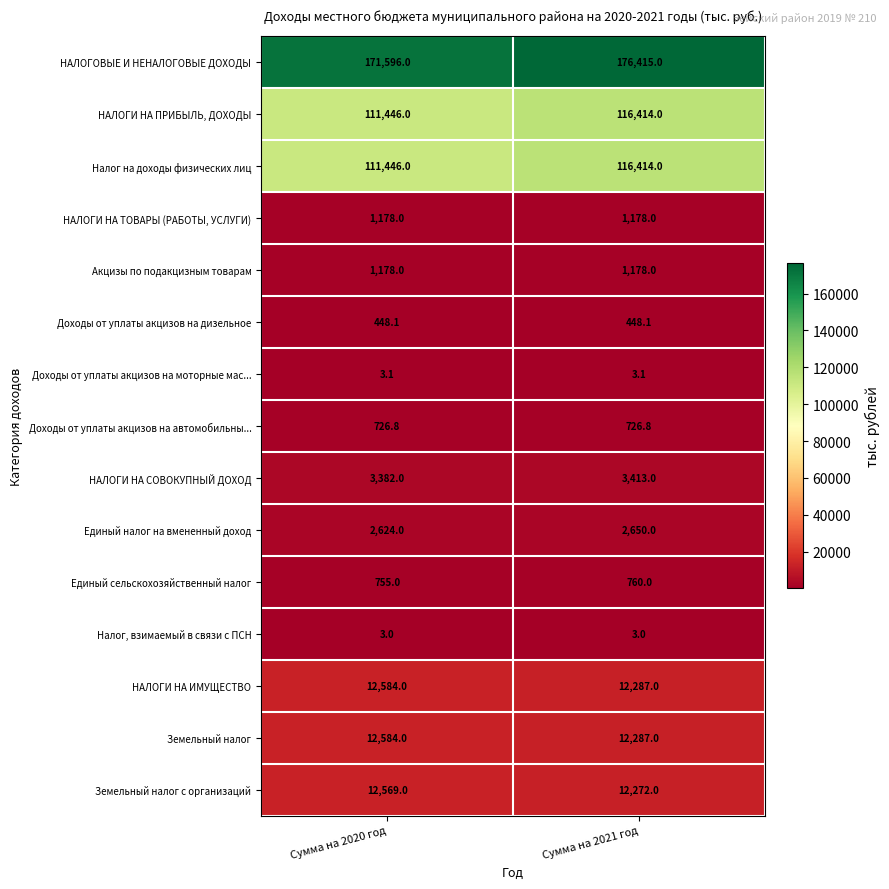

Rank the categories by Земельный налог с организаций value from lowest to highest.

Сумма на 2021 год, Сумма на 2020 год